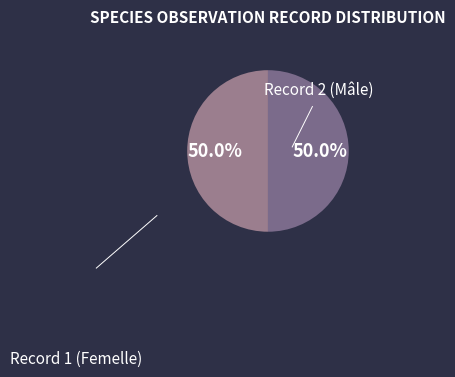

To the nearest percent, what is the difference between the largest and smallest slice percentages?

0%